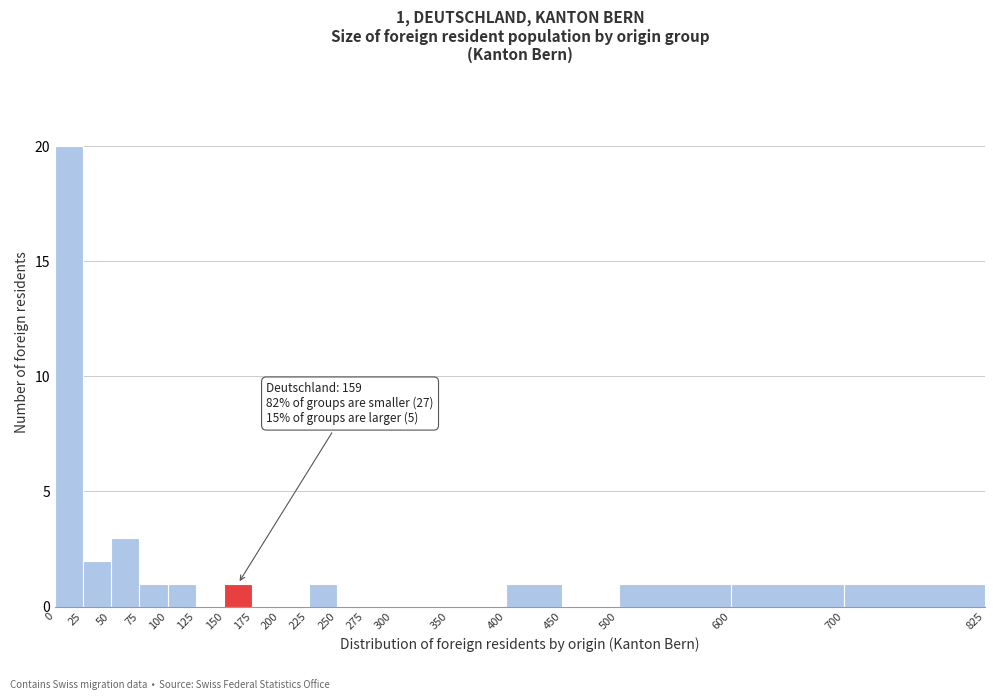

Over which range of the x-axis is the bar tallest?

0 to 25